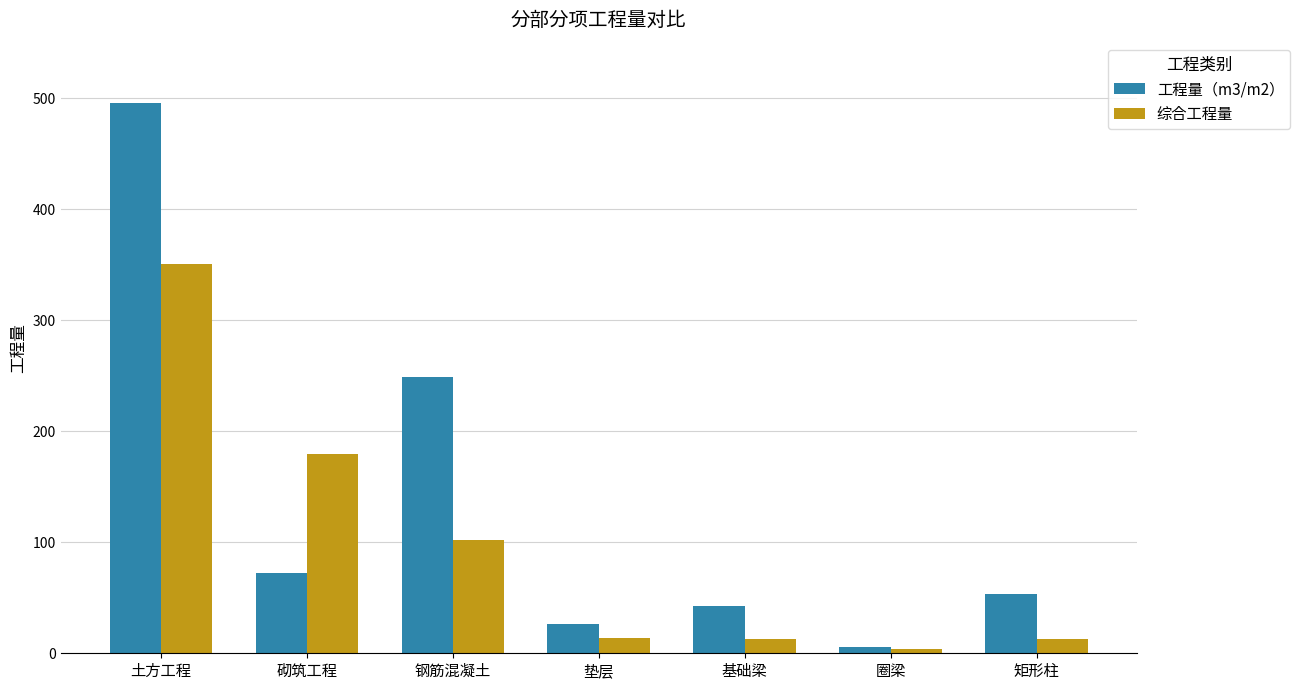

The 工程量（m3/m2） series shows 165.1 at 钢筋混凝土. True or false?

False